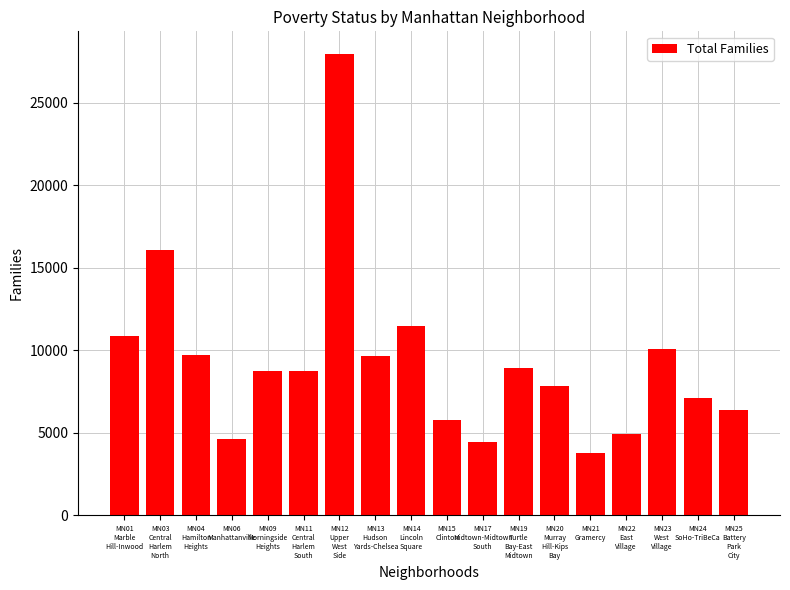

Which category has the lowest value across all series?

MN21
Gramercy